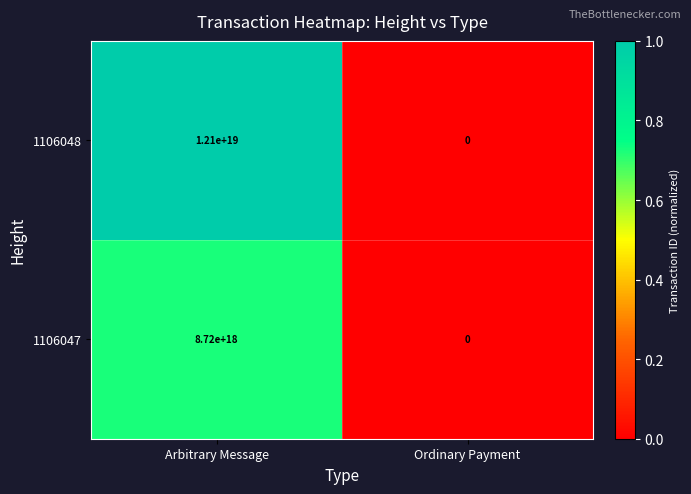

Rank the categories by 1106047 value from lowest to highest.

Ordinary Payment, Arbitrary Message